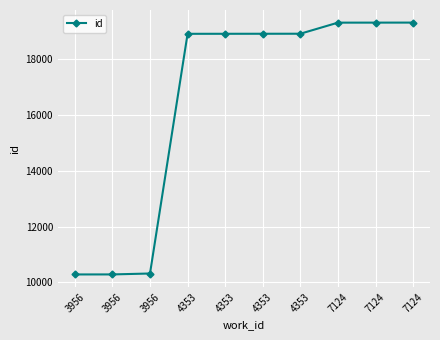

What value does the data have at 7124?

19308